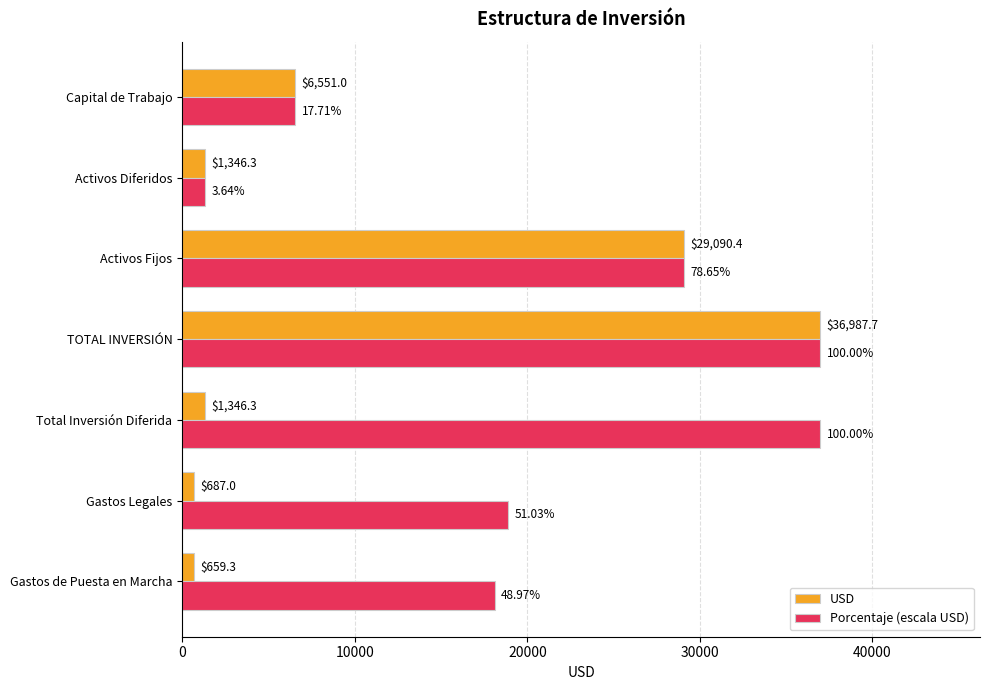

What is the sum of all USD values?

76668.0